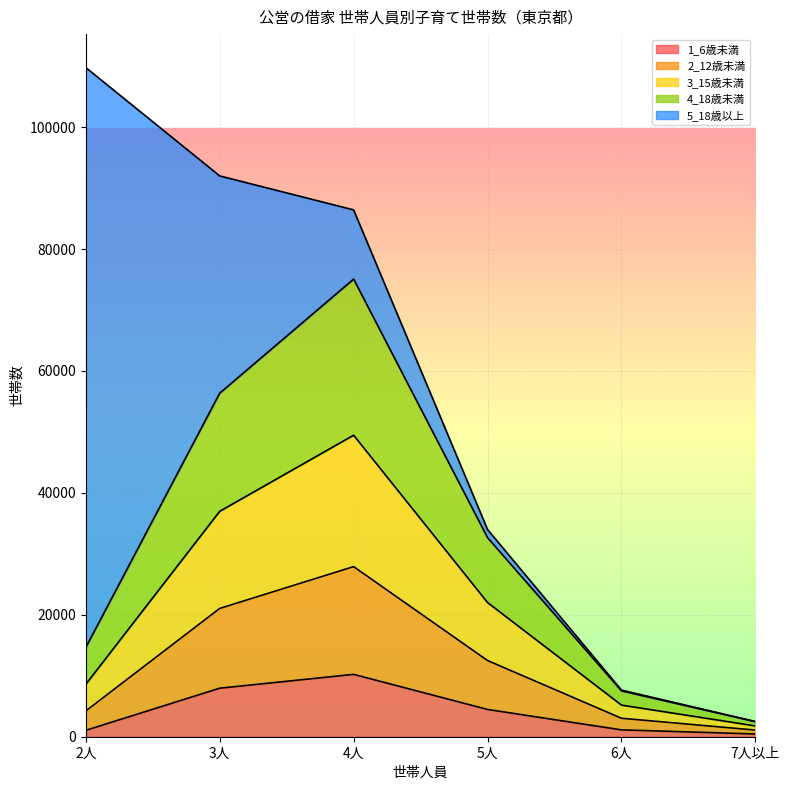

At which category is the sum across all series the highest?

2人